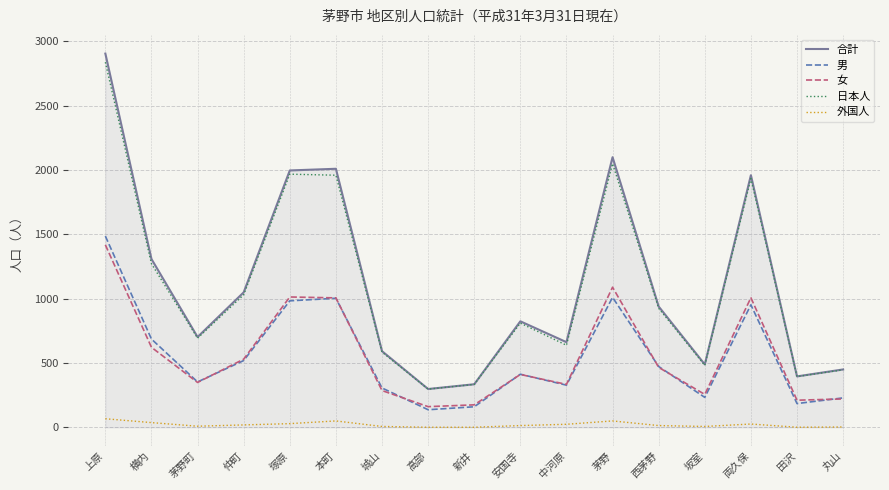

True or false: 外国人 and 男 cross at least once.

False